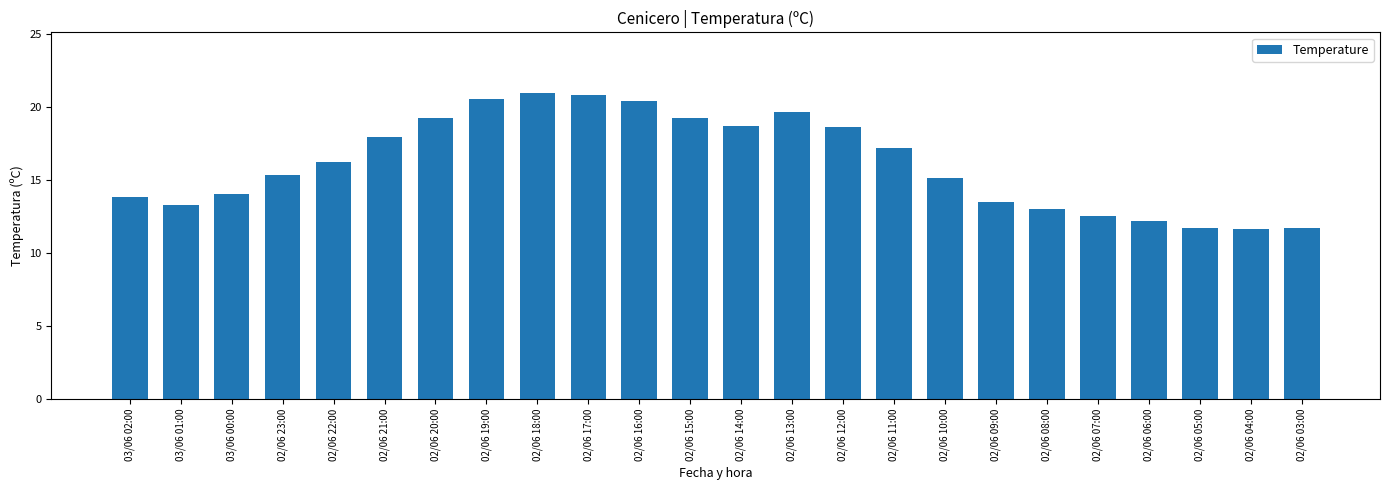

The value at 02/06 15:00 is 19.2. True or false?

True